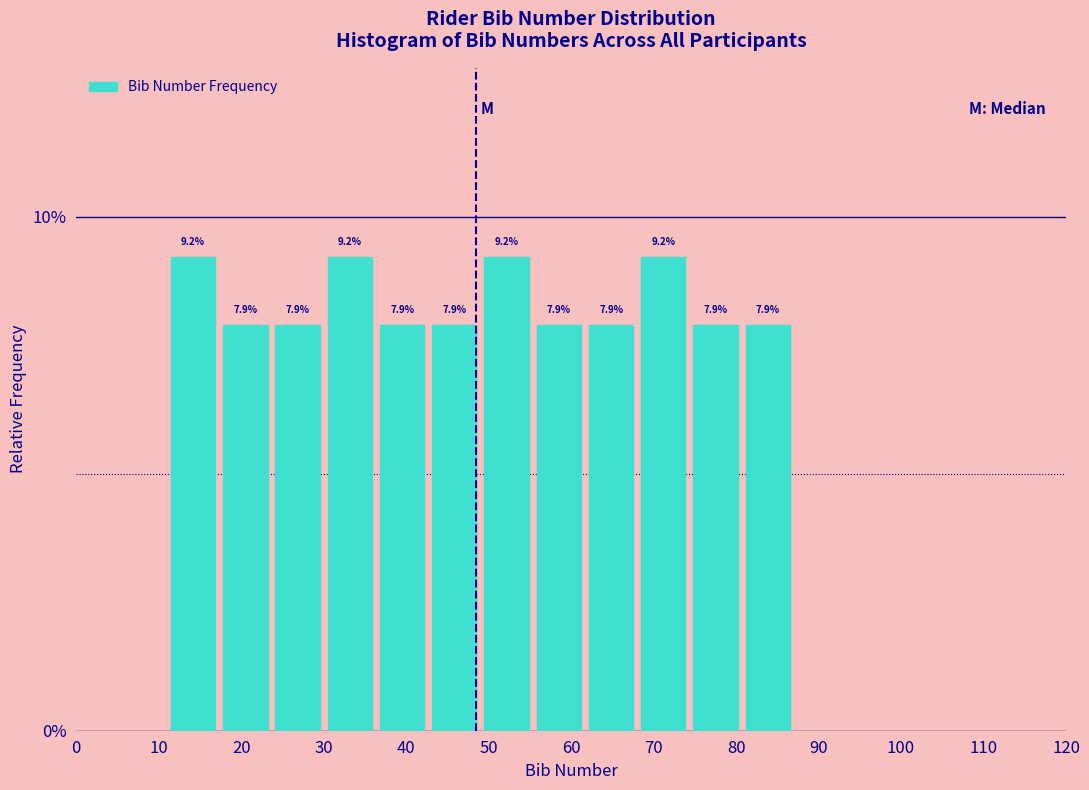

Reading left to right, transcribe this chart: for each bar, give the range it covers on the x-axis and its height. The bar edges are not printed on the chart, so give them approximately, as read against the axis.

11 to 17: 9.2
17 to 24: 7.9
24 to 30: 7.9
30 to 36: 9.2
36 to 43: 7.9
43 to 49: 7.9
49 to 55: 9.2
55 to 62: 7.9
62 to 68: 7.9
68 to 74: 9.2
74 to 81: 7.9
81 to 87: 7.9